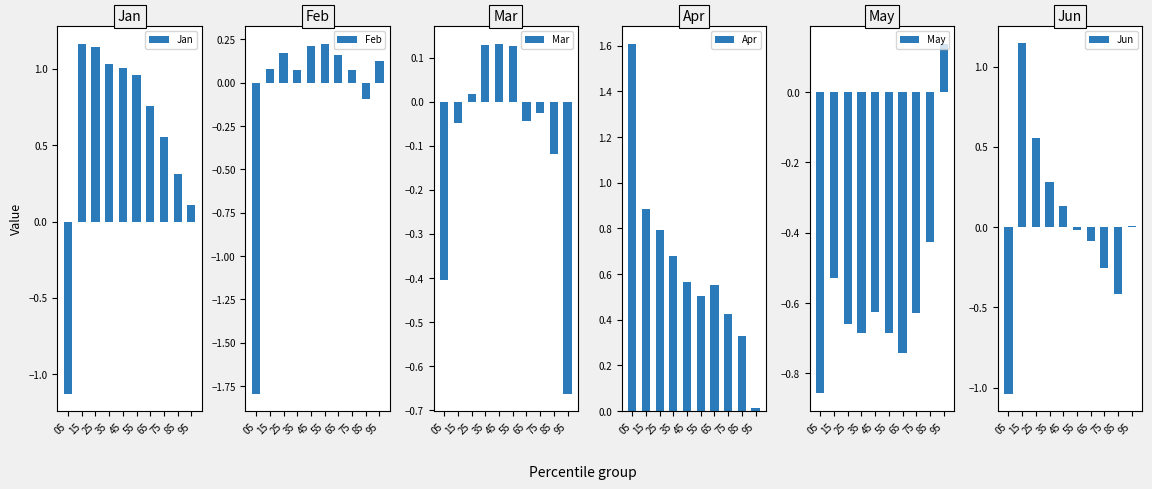

What is the greatest value displayed?

1.6